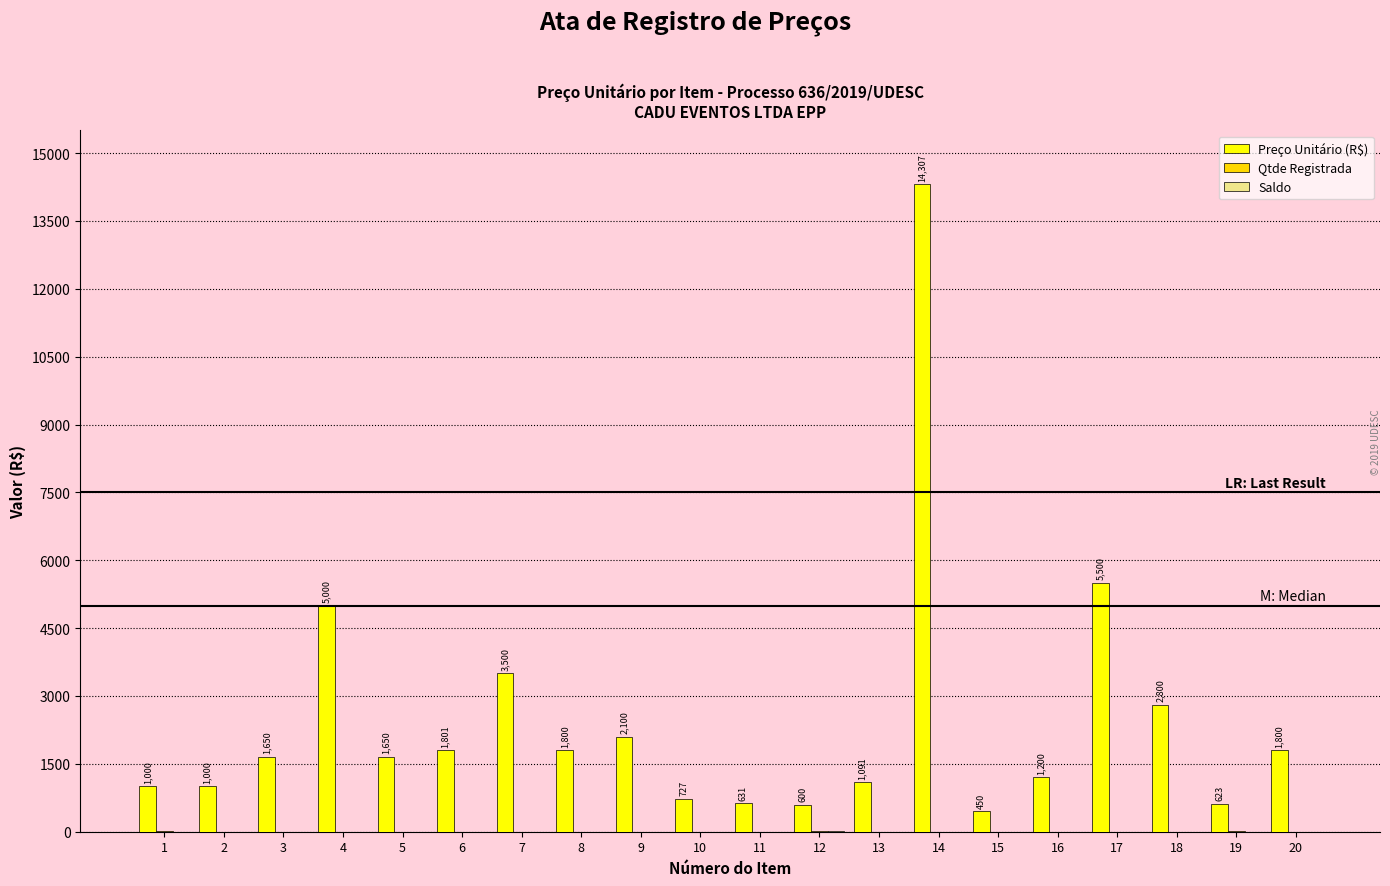

What is the difference between the Preço Unitário (R$) values at 16 and 4?

3800